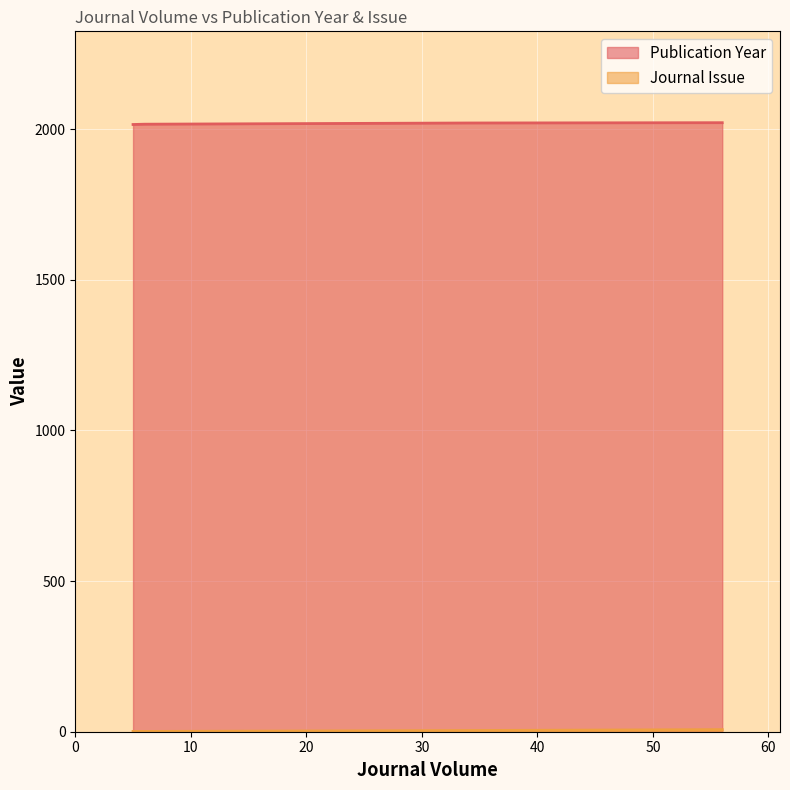

At which category is the sum across all series the highest?

56